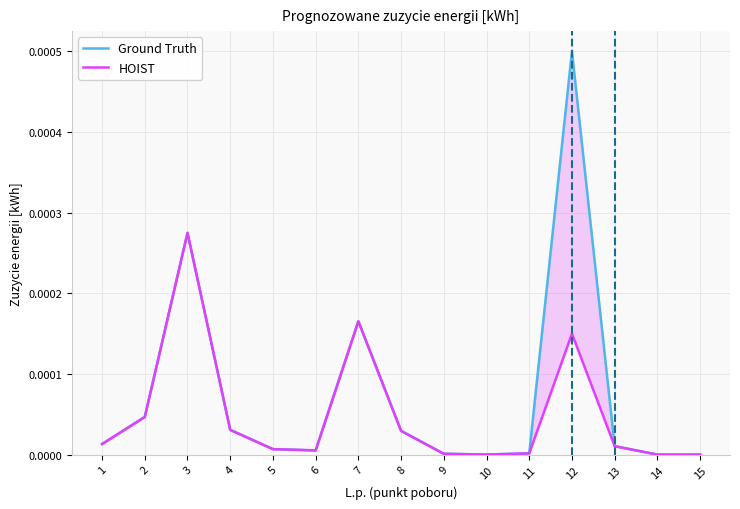

True or false: HOIST has more than 0 interior local peaks.

True